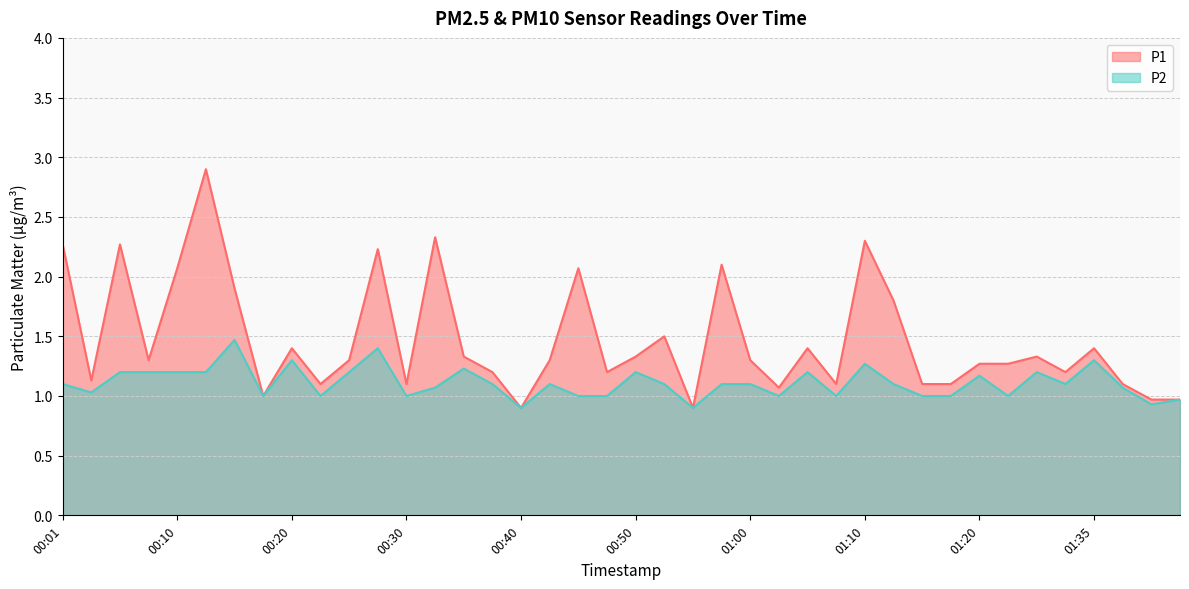

Reading left to right, transcribe all the data shown in this chart.

P1: 00:01=2.3	00:03=1.1	00:06=2.3	00:08=1.3	00:10=2.1	00:13=2.9	00:15=1.9	00:18=1.0	00:20=1.4	00:23=1.1	00:25=1.3	00:28=2.2	00:30=1.1	00:33=2.3	00:35=1.3	00:38=1.2	00:40=0.9	00:42=1.3	00:45=2.1	00:47=1.2	00:50=1.3	00:52=1.5	00:55=0.9	00:57=2.1	01:00=1.3	01:02=1.1	01:05=1.4	01:07=1.1	01:10=2.3	01:12=1.8	01:15=1.1	01:17=1.1	01:20=1.3	01:28=1.3	01:31=1.3	01:33=1.2	01:35=1.4	01:38=1.1	01:41=1.0	01:43=1.0
P2: 00:01=1.1	00:03=1.0	00:06=1.2	00:08=1.2	00:10=1.2	00:13=1.2	00:15=1.5	00:18=1.0	00:20=1.3	00:23=1.0	00:25=1.2	00:28=1.4	00:30=1.0	00:33=1.1	00:35=1.2	00:38=1.1	00:40=0.9	00:42=1.1	00:45=1.0	00:47=1.0	00:50=1.2	00:52=1.1	00:55=0.9	00:57=1.1	01:00=1.1	01:02=1.0	01:05=1.2	01:07=1.0	01:10=1.3	01:12=1.1	01:15=1.0	01:17=1.0	01:20=1.2	01:28=1.0	01:31=1.2	01:33=1.1	01:35=1.3	01:38=1.1	01:41=0.9	01:43=1.0